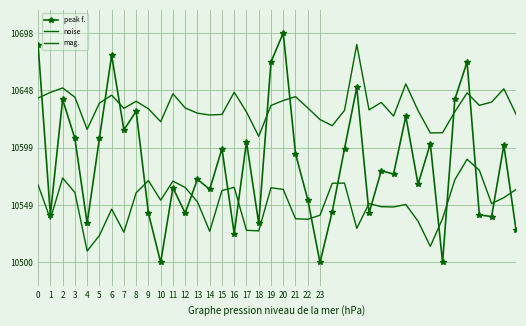

What is the value of the mag. point at the 23rd from the left?

10633.3